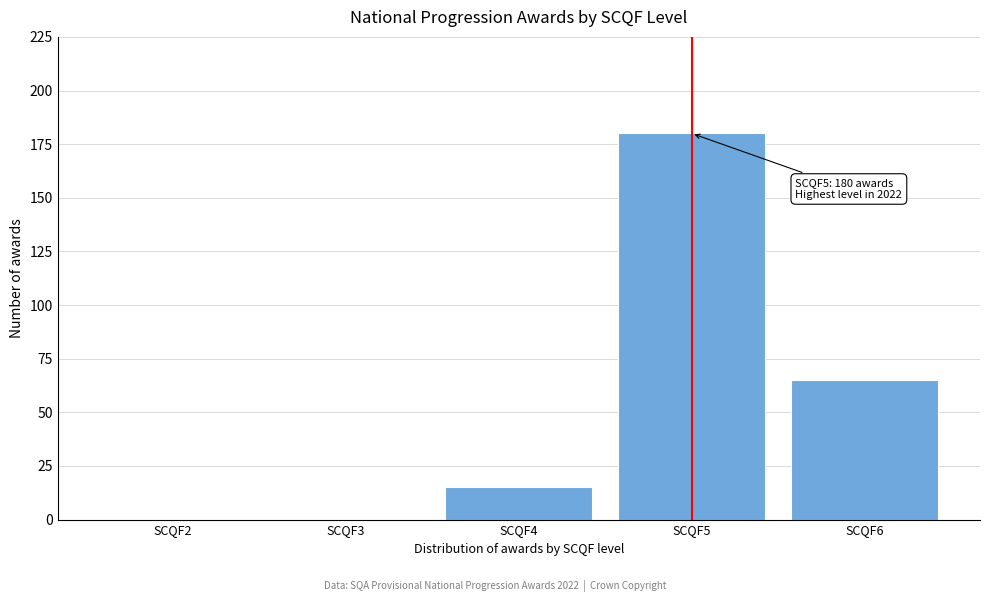

Reading left to right, what are all the values shown in this chart?

SCQF2=0	SCQF3=0	SCQF4=15	SCQF5=180	SCQF6=65